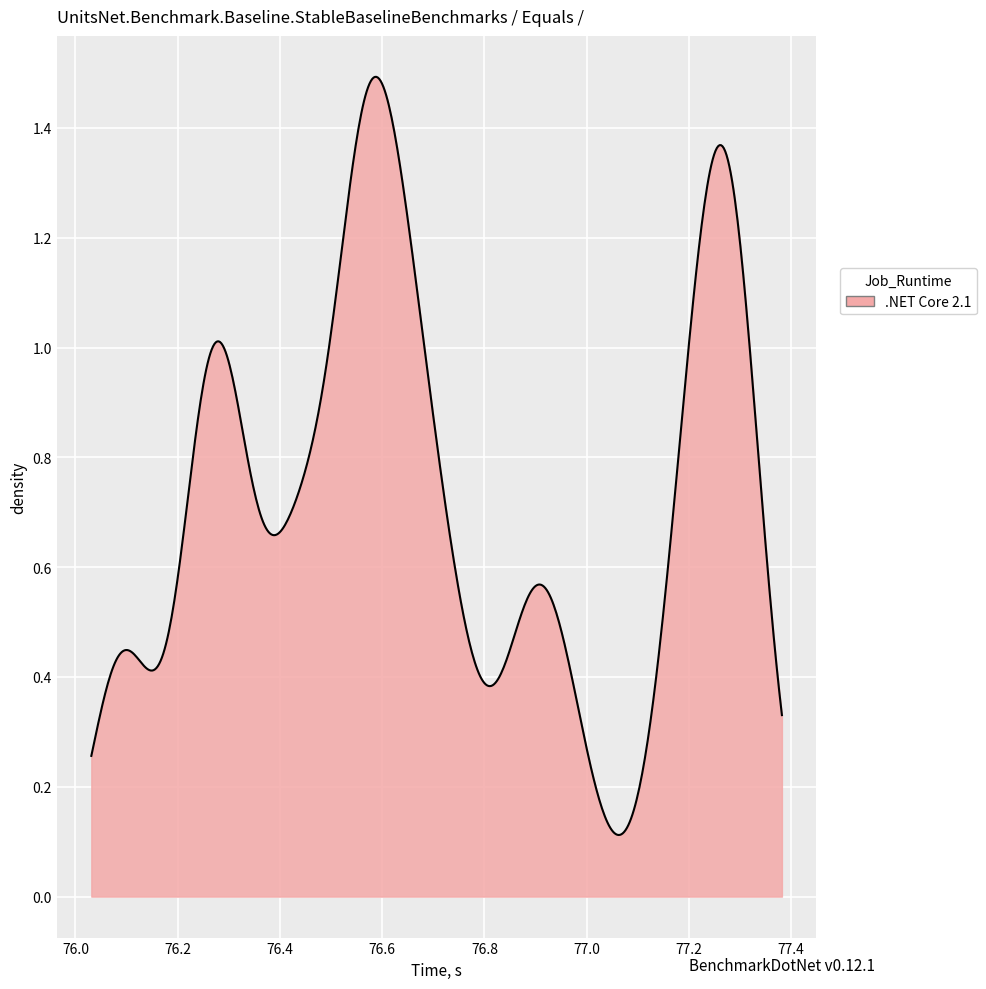

Count the number of data series in this chart.

1